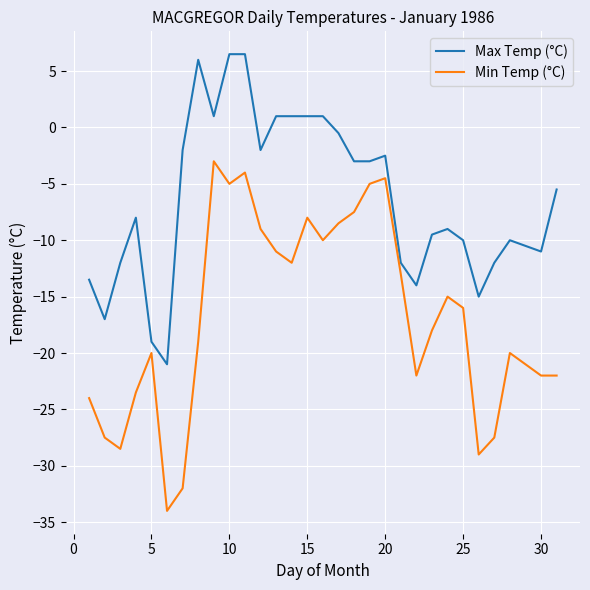

What is the minimum value shown in the chart?

-34.0